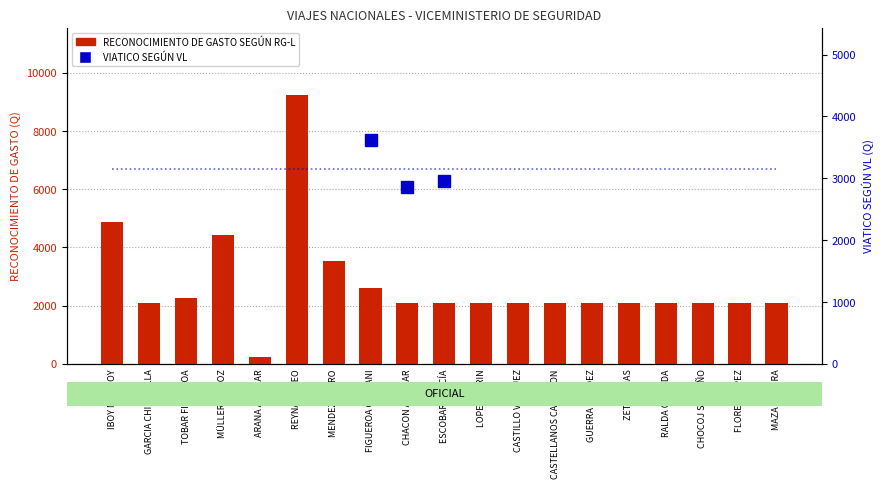

Between ARANA AGUILAR and RALDA QUIJADA, which is larger?

RALDA QUIJADA